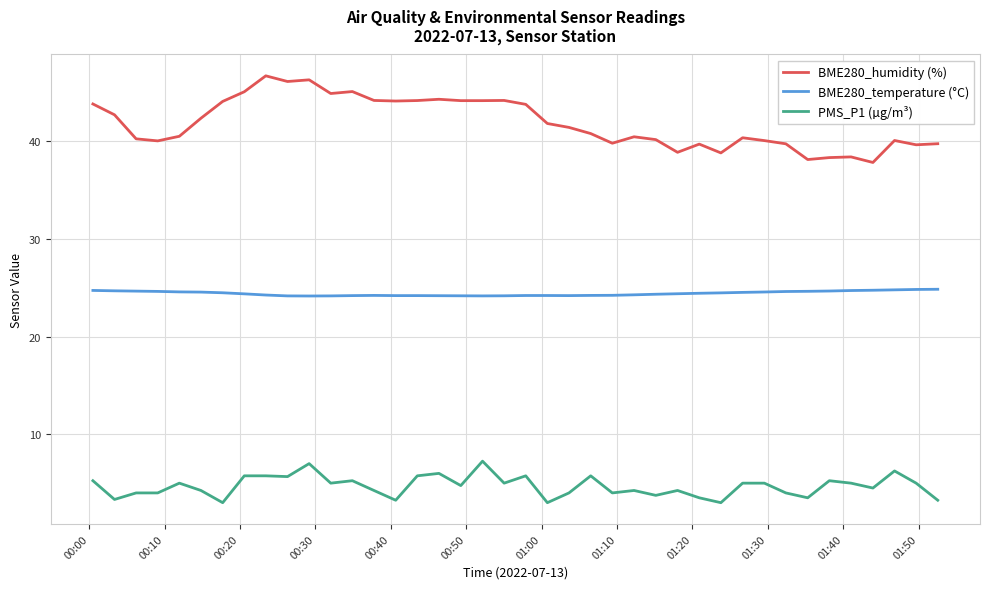

What is the highest value of the BME280_humidity (%) series?

46.7